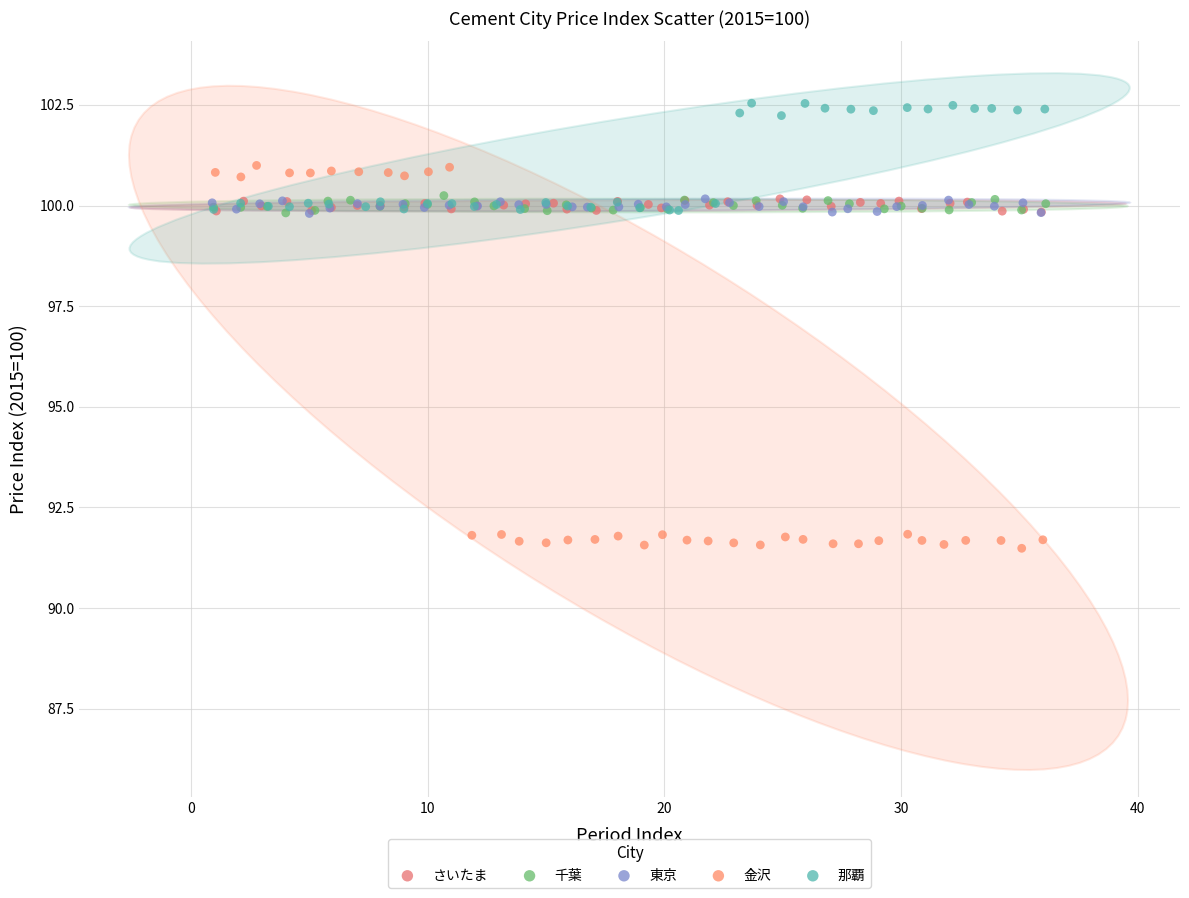

Which series has the largest Y range (max minus min)?

金沢